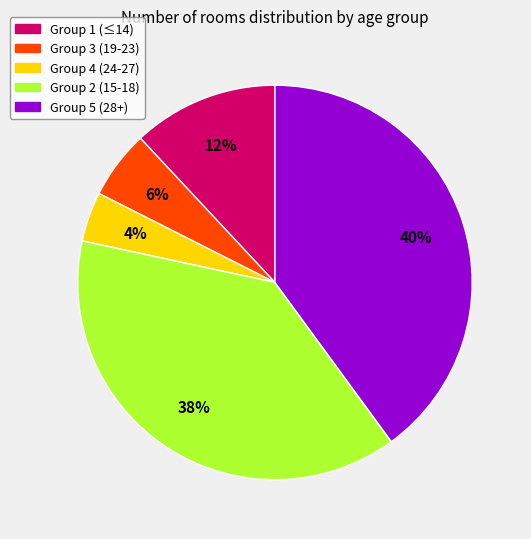

To the nearest percent, what is the difference between the Group 4 (24-27) and Group 2 (15-18) slice percentages?

34%